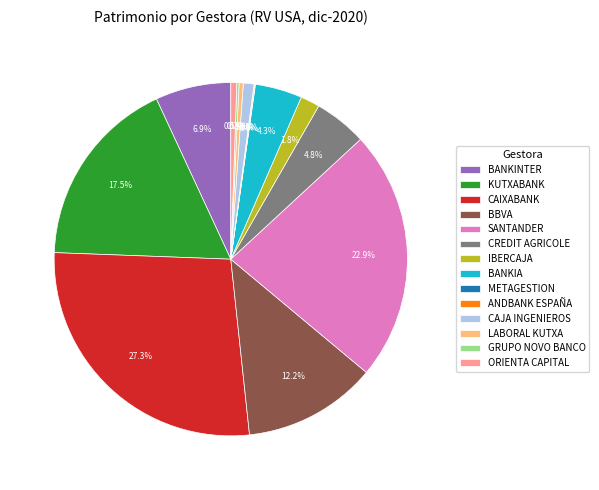

Which category has the biggest portion of the pie?

CAIXABANK